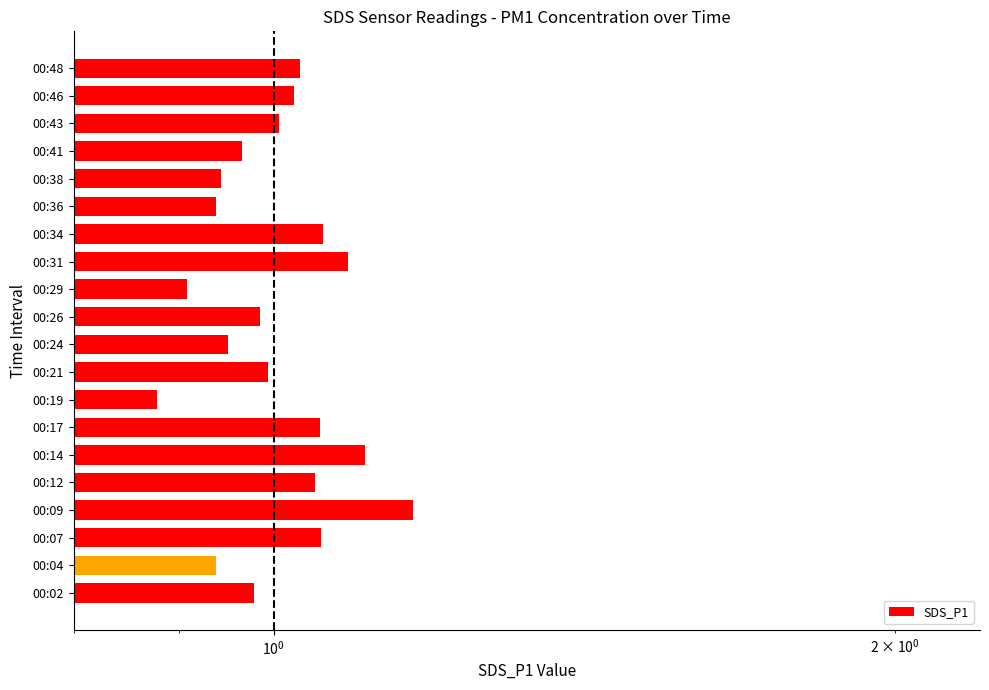

How many bars are there in total?

20